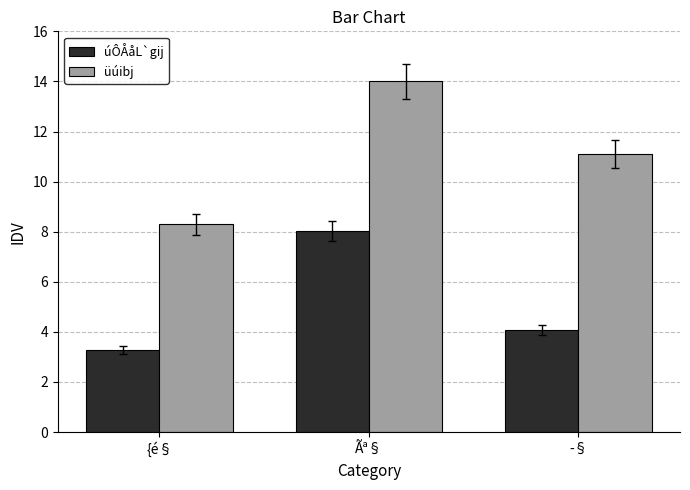

Rank the categories by üúibj value from highest to lowest.

Ãª§, ­§, {é§